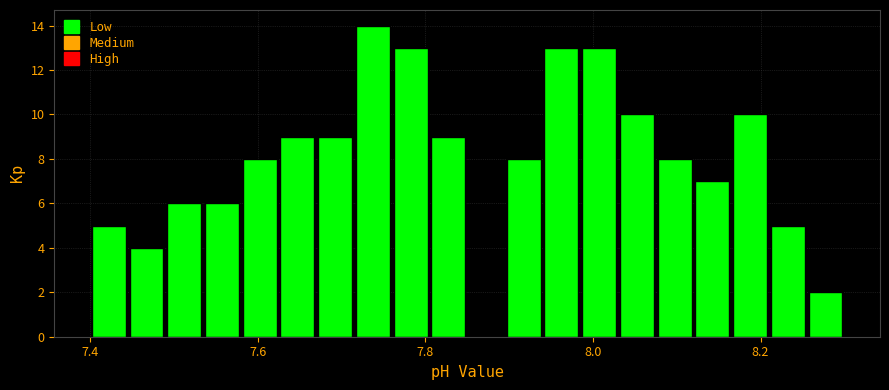

Read against the x-axis, roughly where is the centre of the tallest bar?

7.74